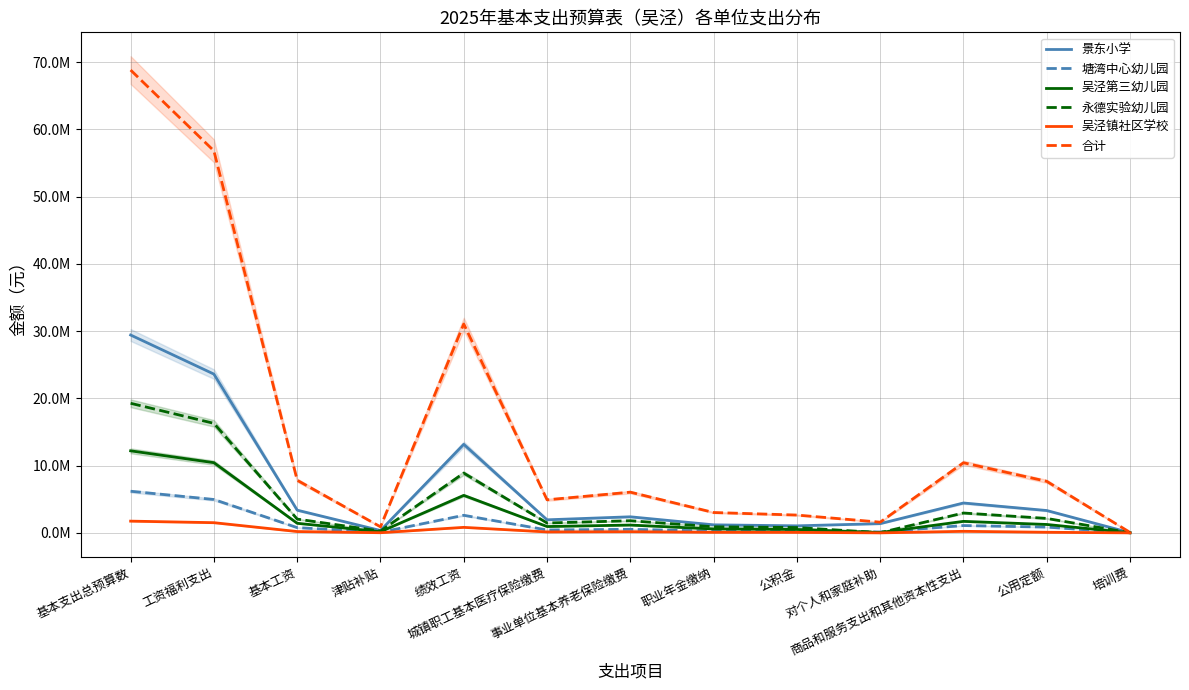

What is the value of the 合计 point at the 6th from the left?

4918865.7